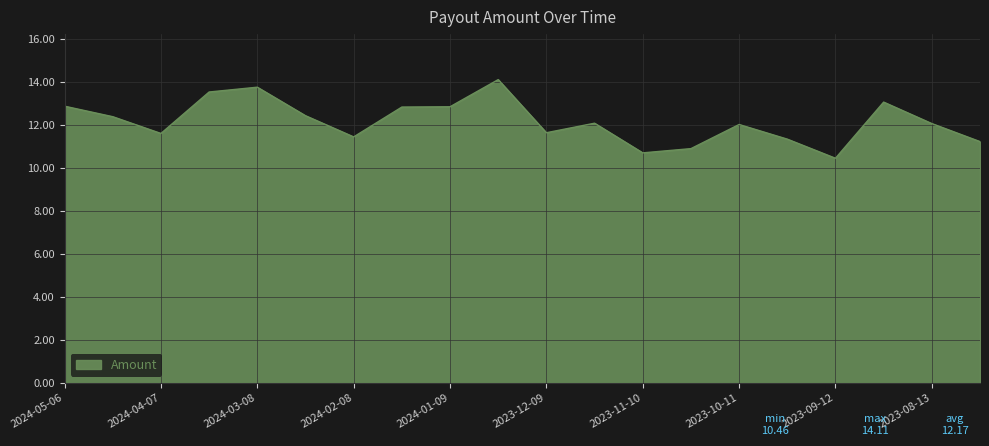

What is the difference between the maximum and minimum values?

3.7